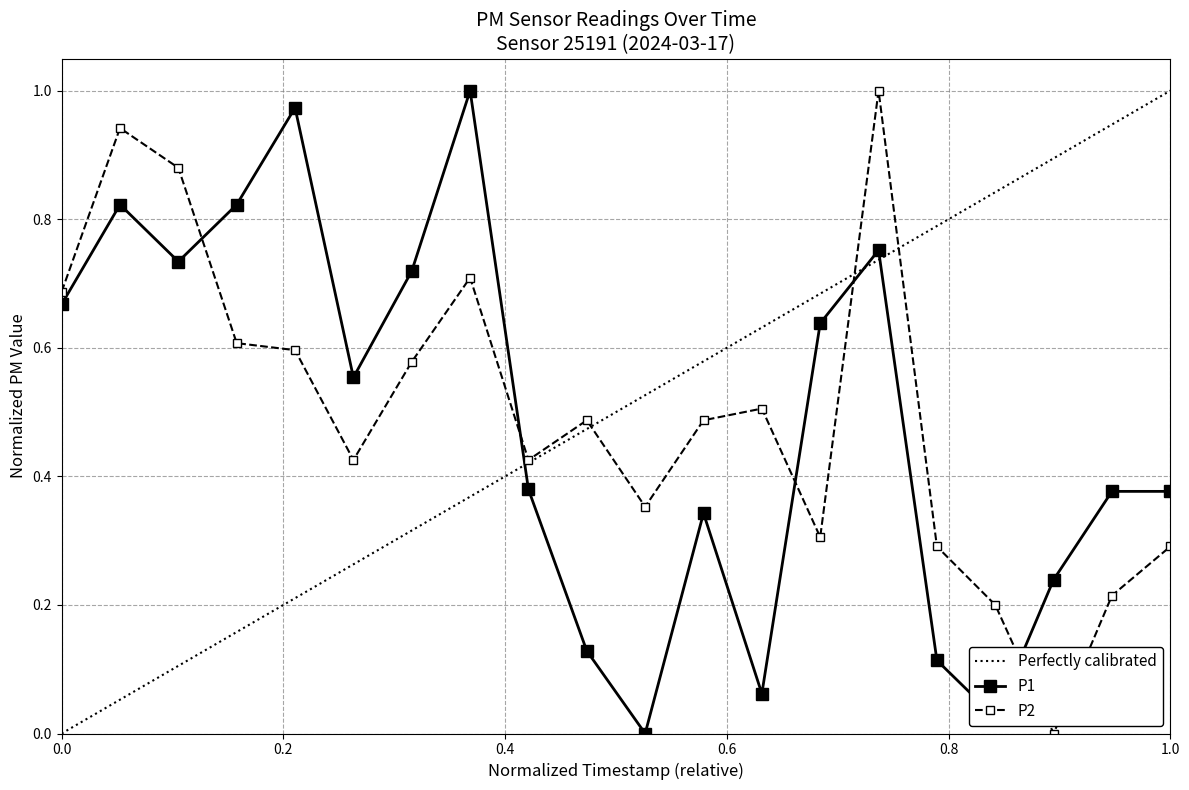

How many values in P1 are above zero?

19